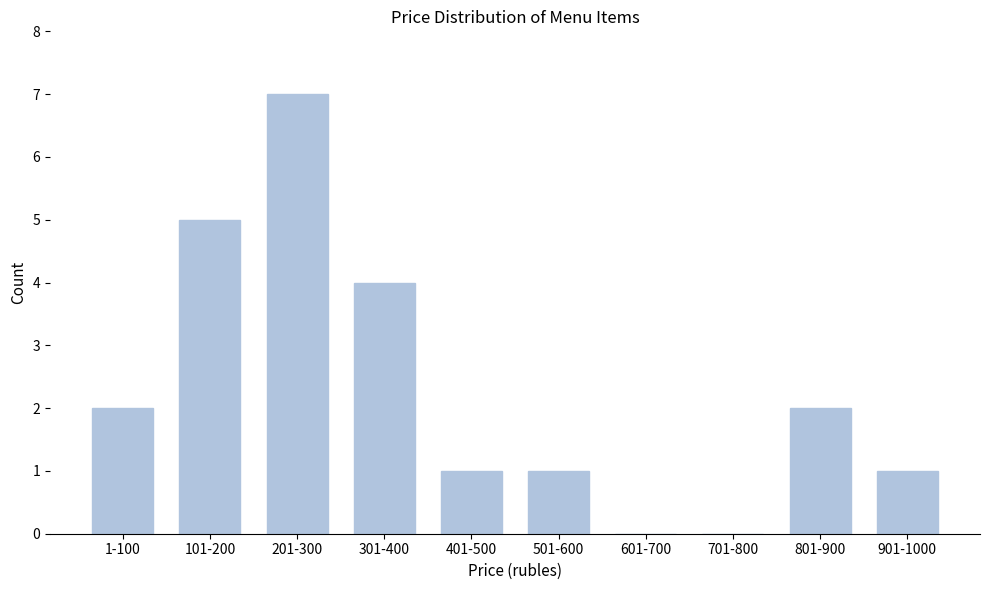

Reading right to left, transcribe all the data shown in this chart.

901-1000=1	801-900=2	701-800=0	601-700=0	501-600=1	401-500=1	301-400=4	201-300=7	101-200=5	1-100=2